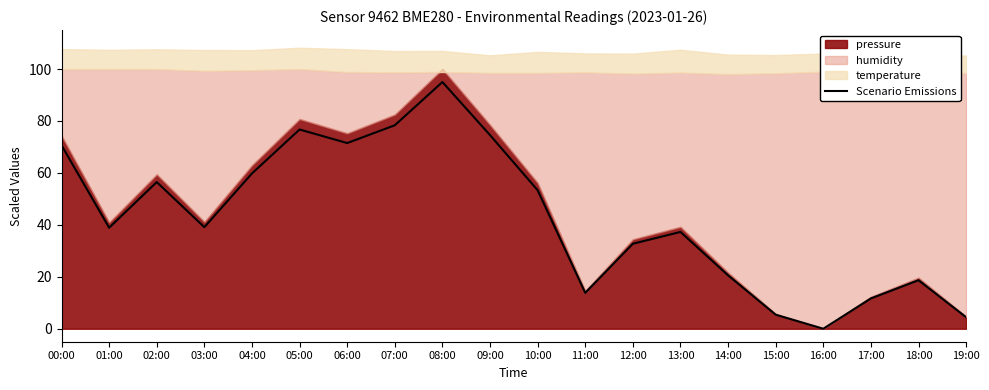

The Scenario Emissions series shows 32.7 at 12:00. True or false?

True